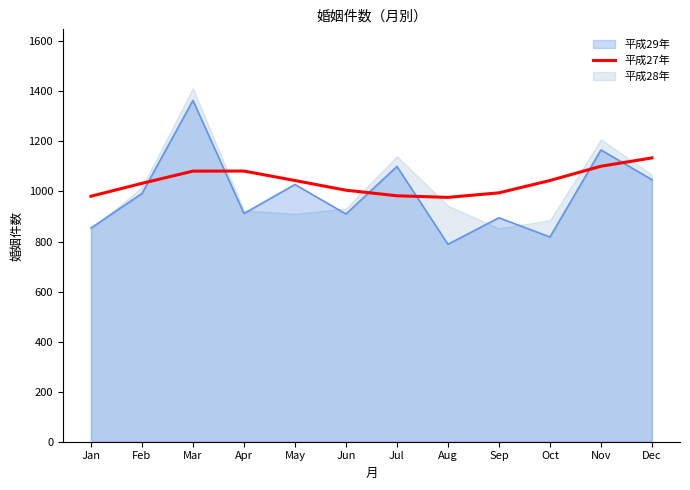

Reading left to right, extract all data points from this chart.

Jan=981.0	Feb=1032.5	Mar=1081.4	Apr=1081.6	May=1043.8	Jun=1005.1	Jul=982.8	Aug=976.4	Sep=994.6	Oct=1043.9	Nov=1100.9	Dec=1134.1